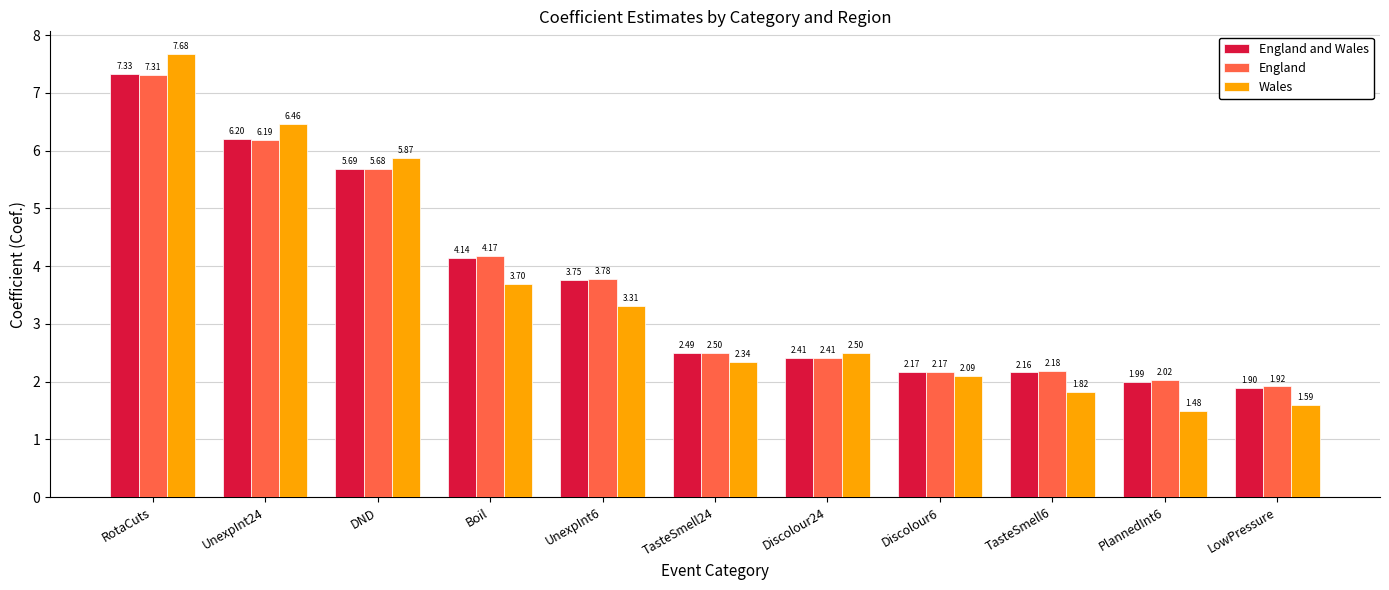

What value does the England series have at Discolour24?

2.4